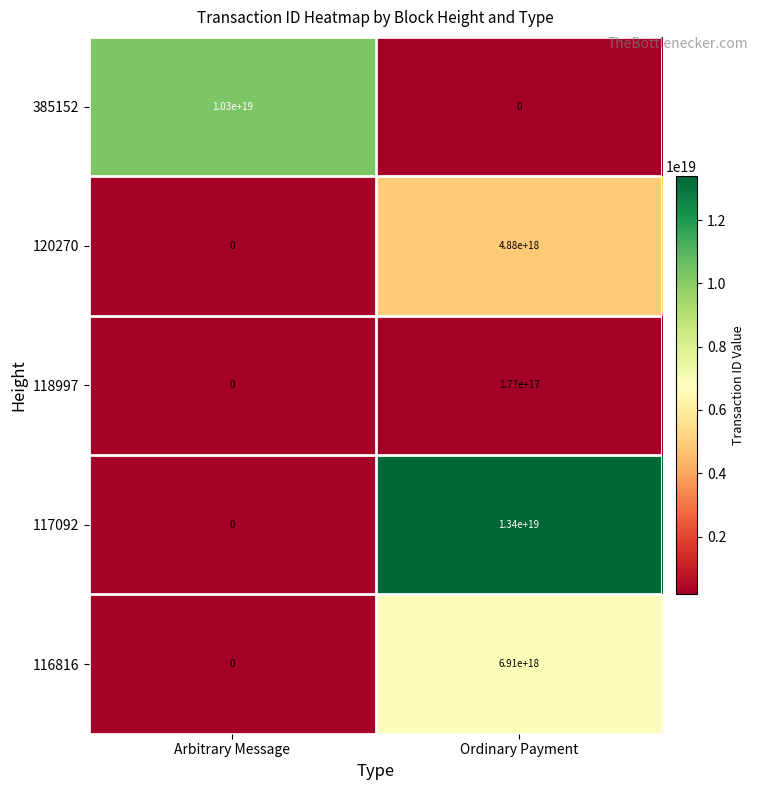

Which category has the lowest value in the 117092 series?

Arbitrary Message